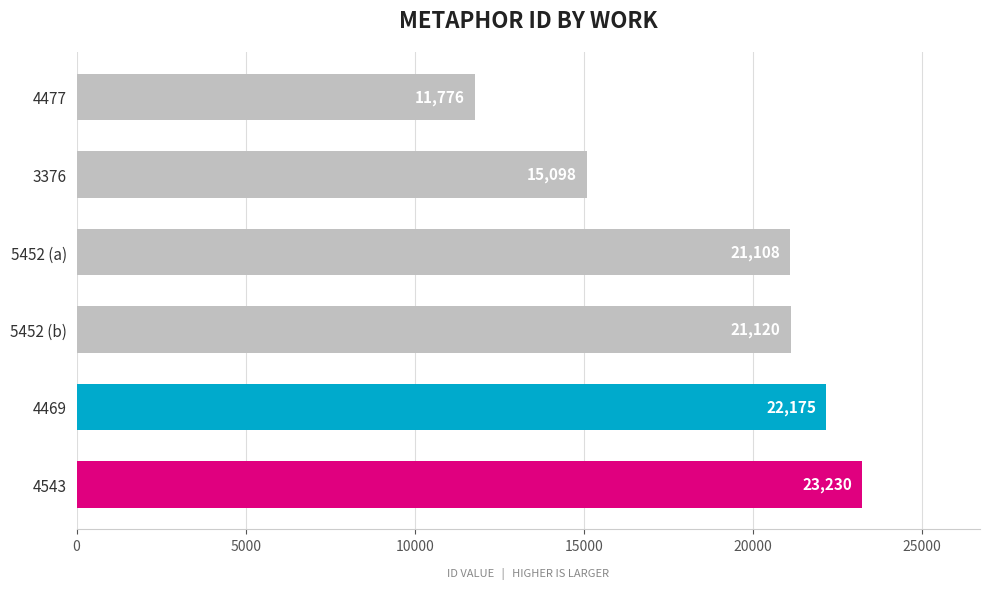

The chart shows a value of 12595 at 4543. True or false?

False